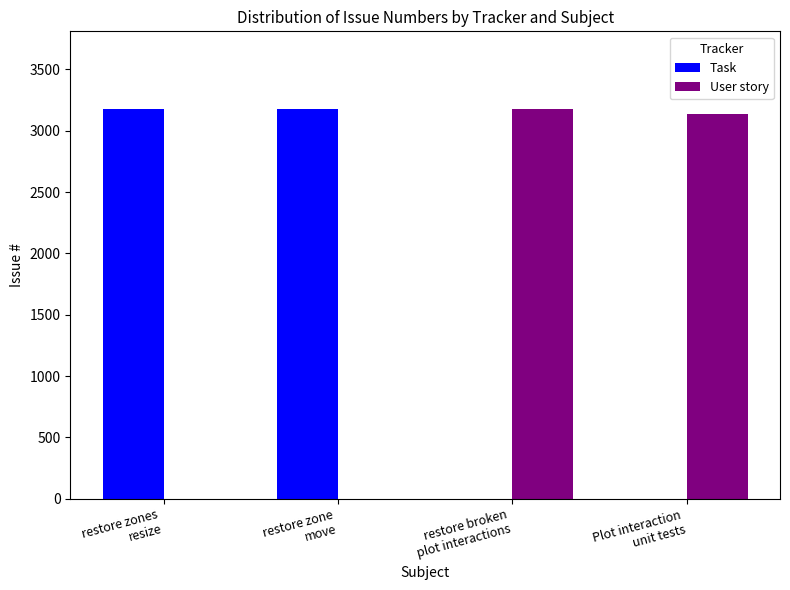

Count the number of data series in this chart.

2